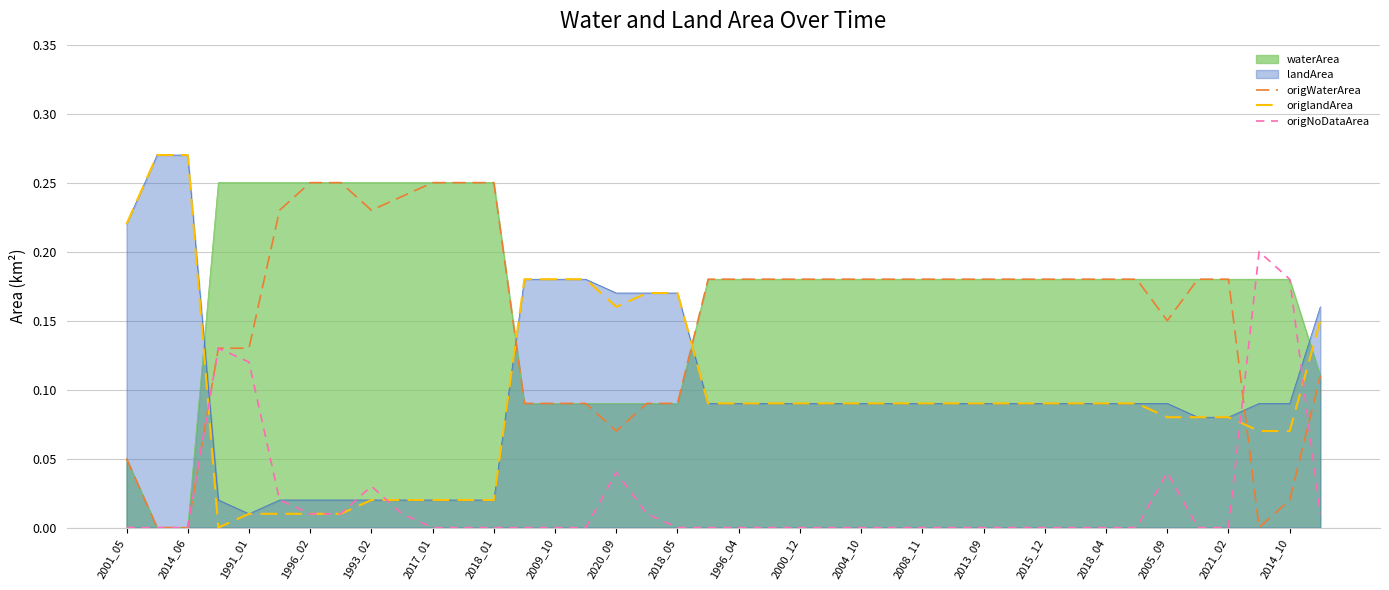

How many times do origlandArea and origWaterArea cross each other?

4